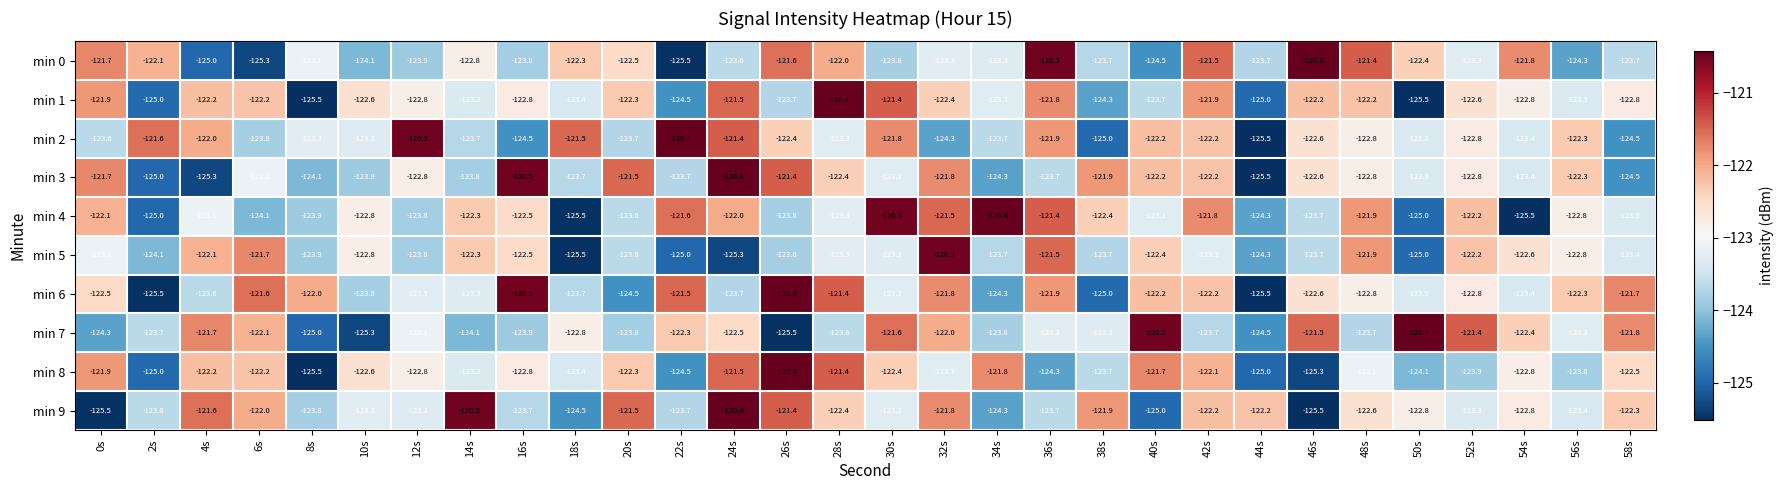

What is the approximate value of min 5 at 44s?

-124.3